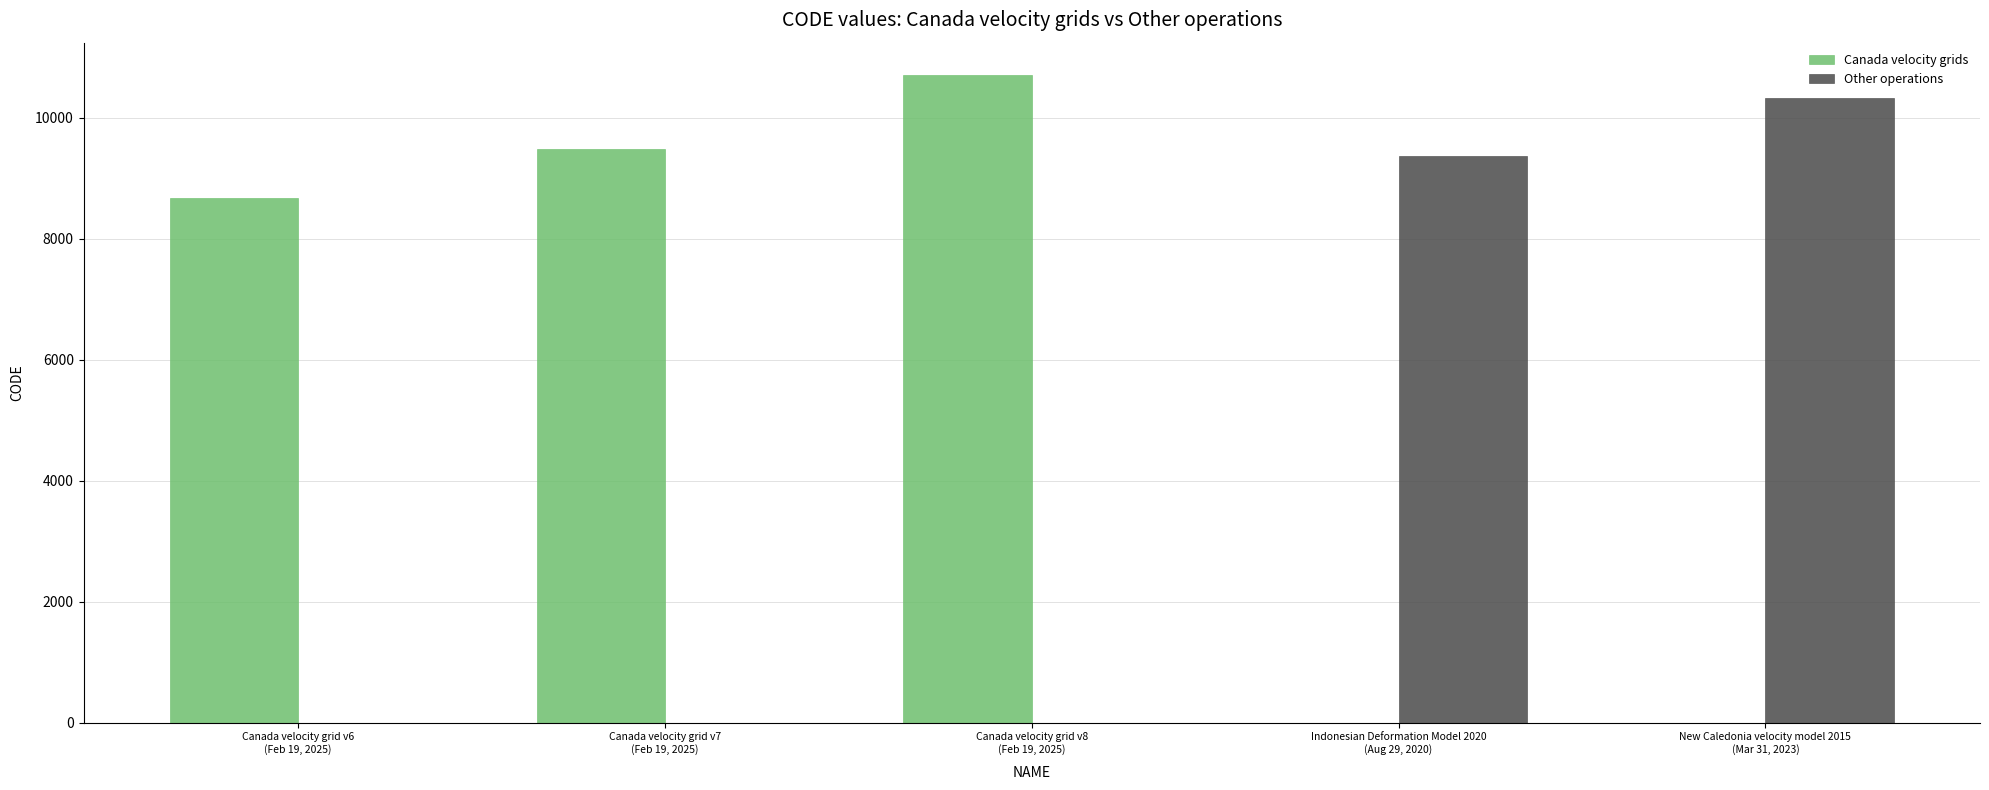

How many values in the Other operations series exceed 0?

2